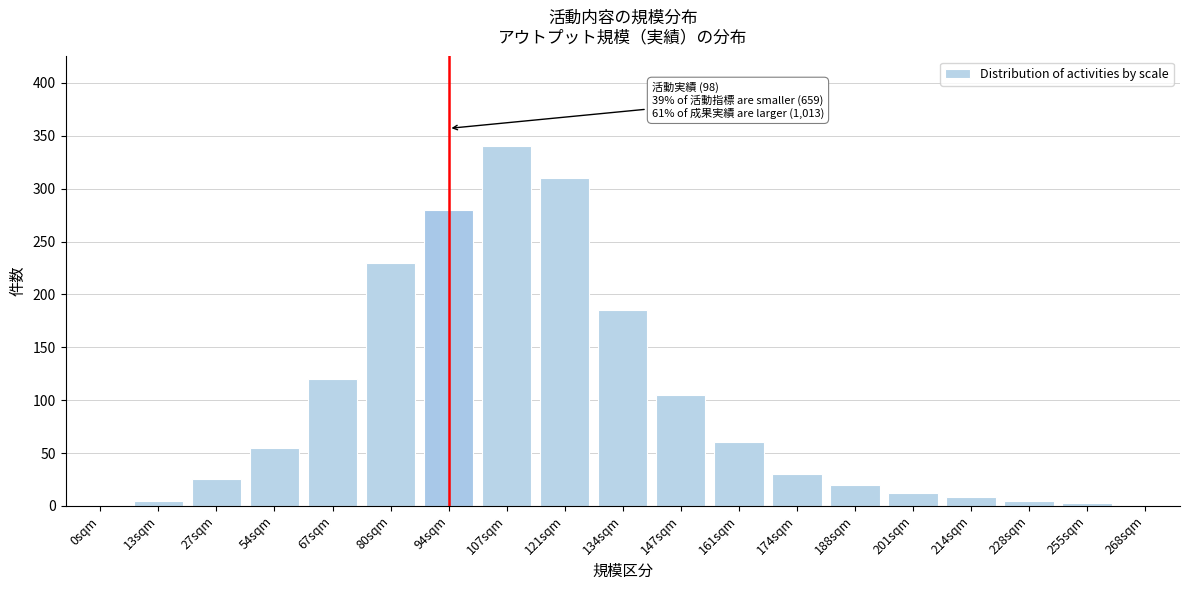

What is the sum of the values at 134sqm and 201sqm?

197